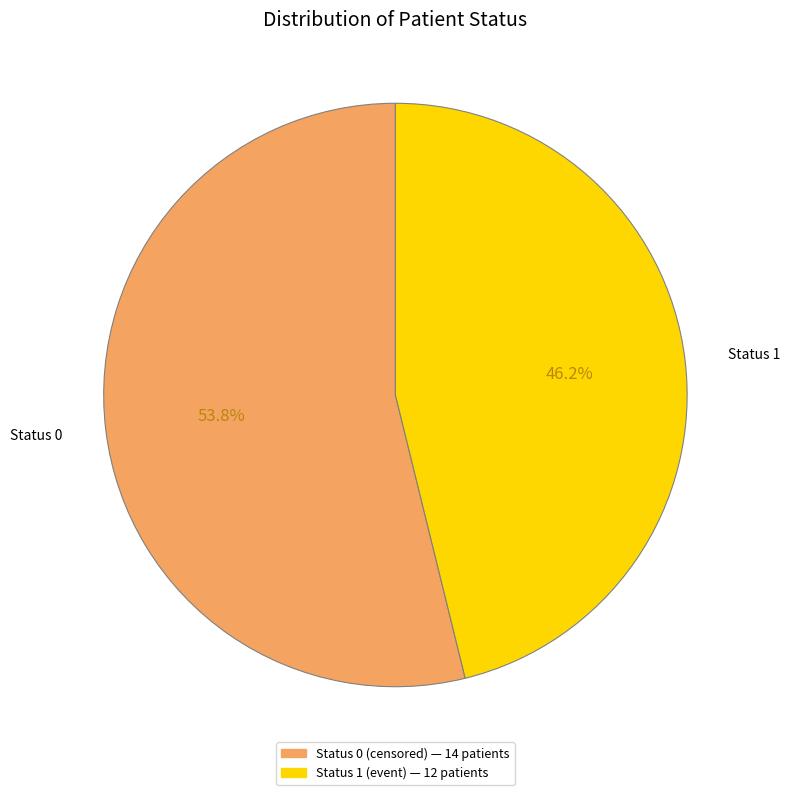

What percentage is the Status 1 slice, to the nearest percent?

46%